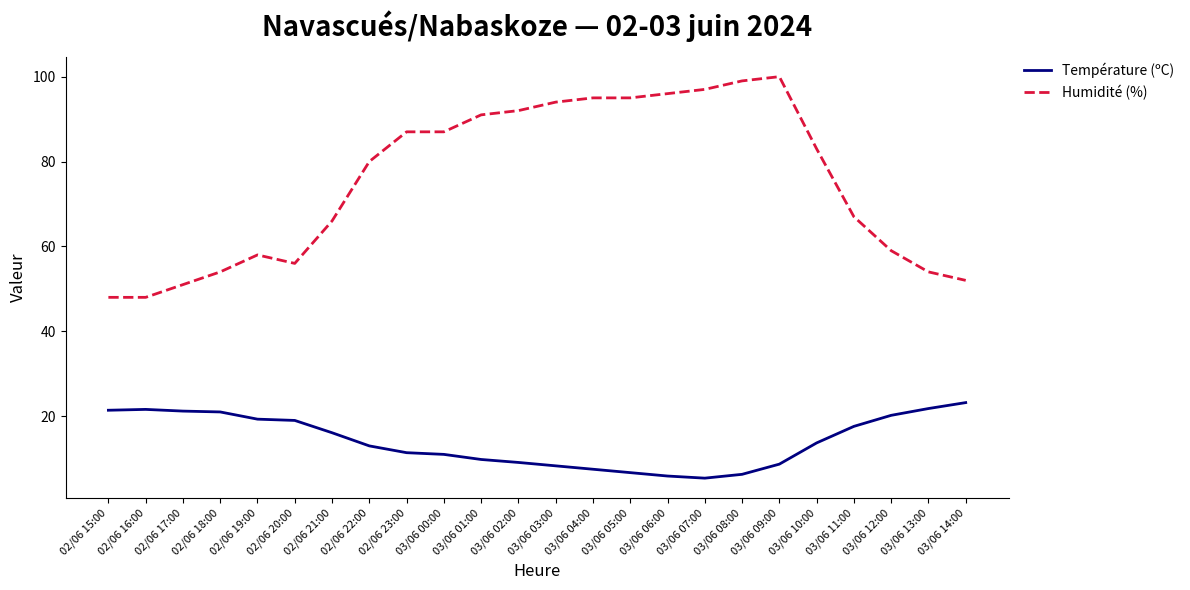

Where does the Humidité (%) series first go above 83?

02/06 23:00